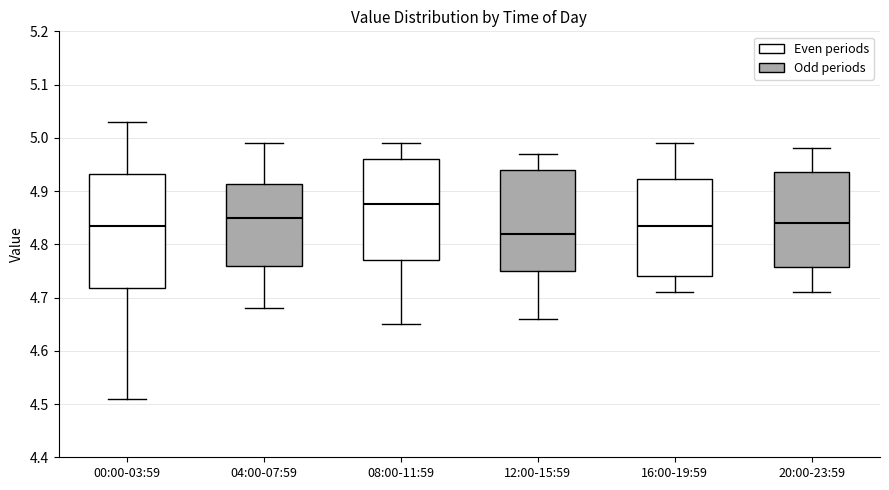

Where does the lower whisker of the box for 08:00-11:59 end on the y-axis? The values are not printed on the chart, so give them approximately, as read against the axis.

4.65